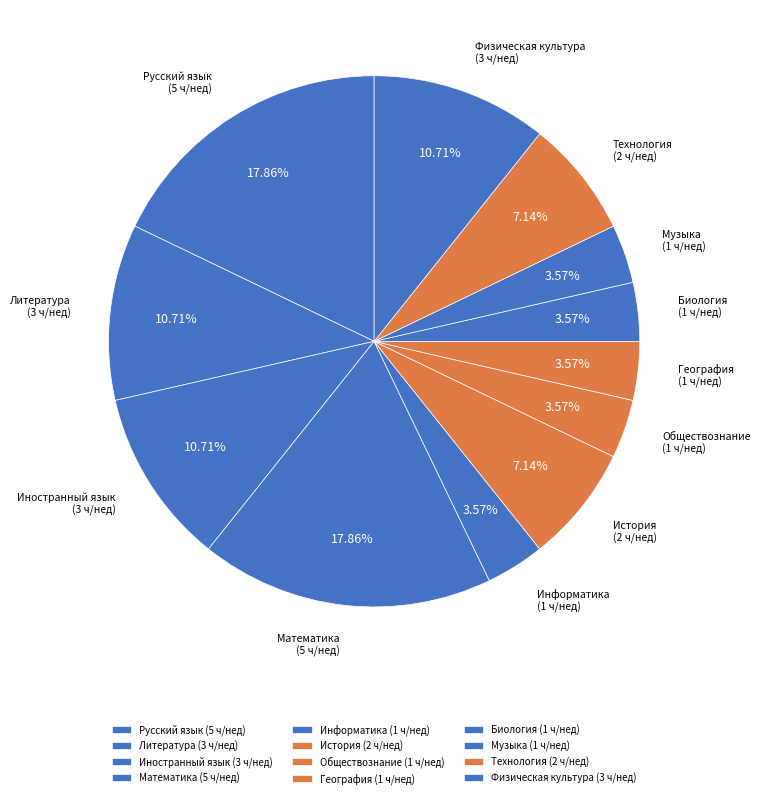

What percentage is the Информатика slice, to the nearest percent?

4%